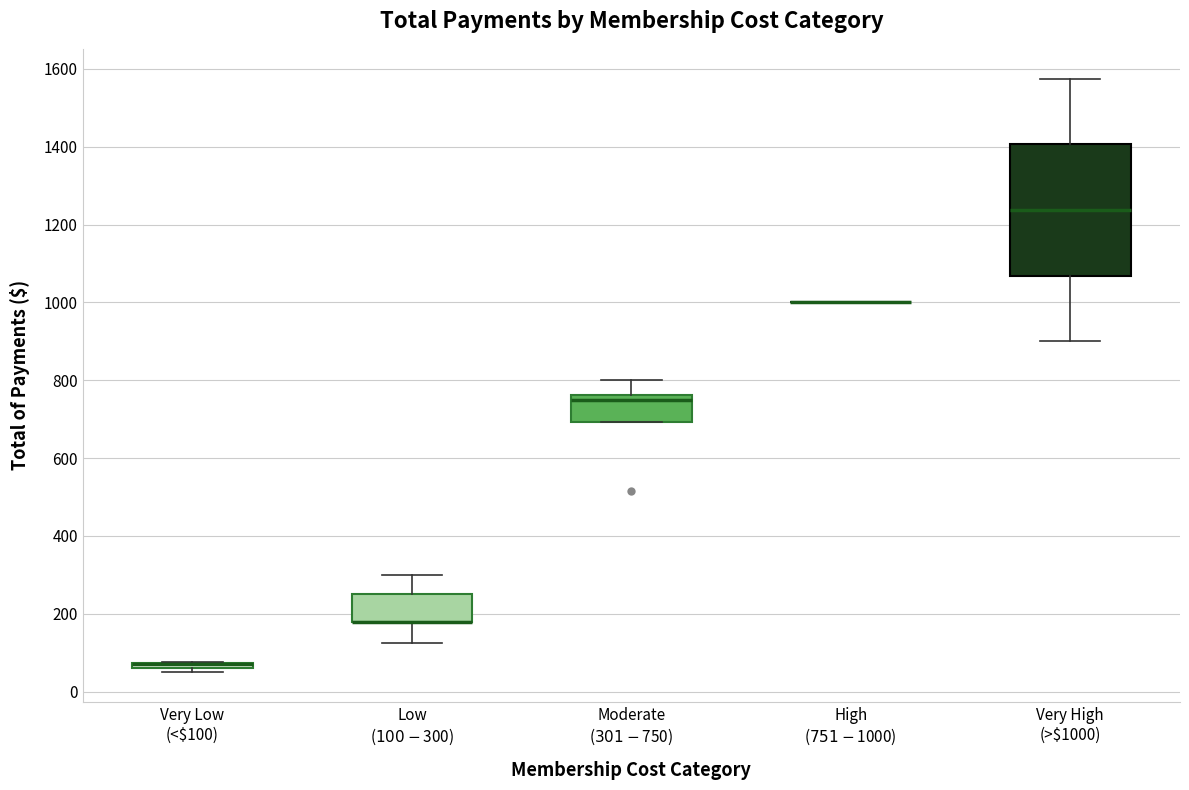

Comparing the boxes themselves (not the whiskers), which one is the tallest?

Very High (>$1000)